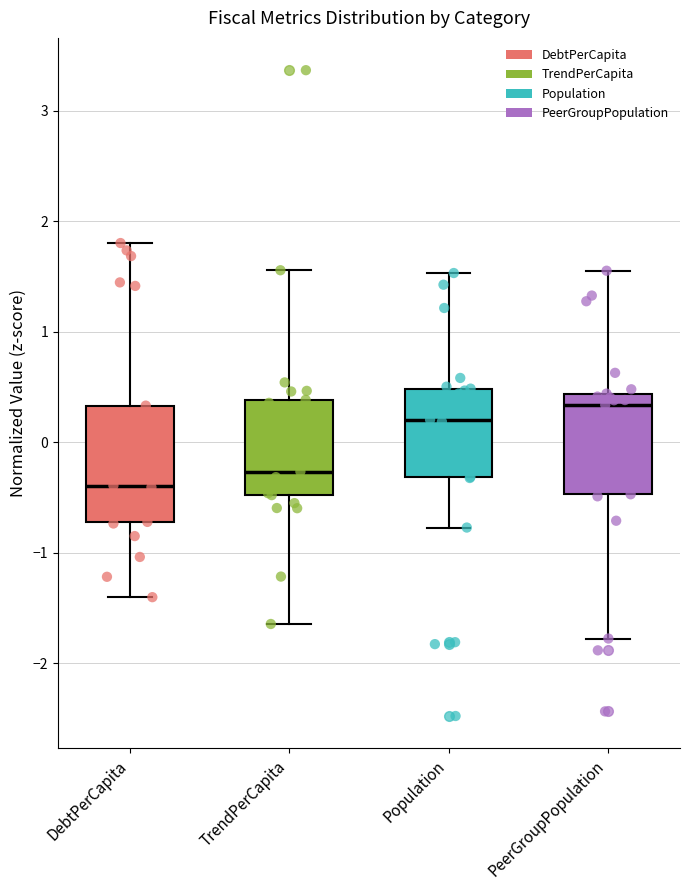

Which box has the lowest median line?

DebtPerCapita